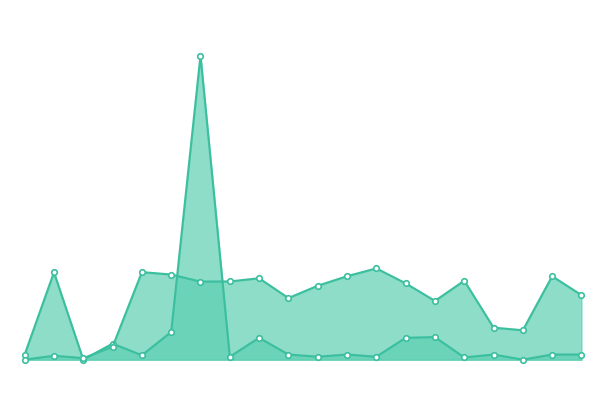

Does the chart have visible grid lines?

No